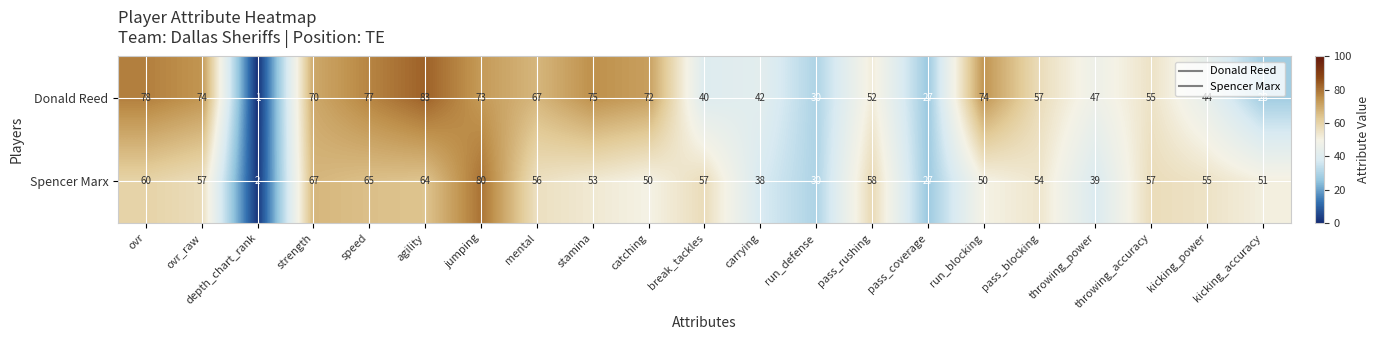

What is the difference between the maximum and minimum values in the Donald Reed series?

82